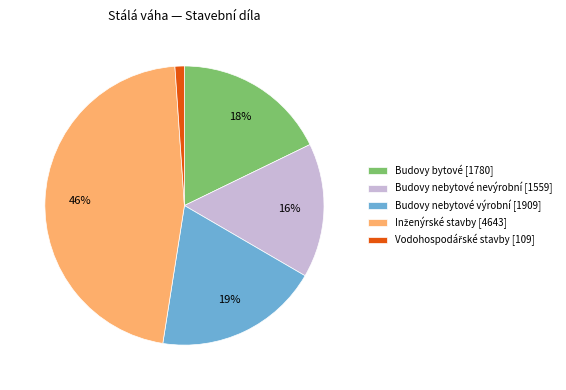

To the nearest percent, what portion does Budovy nebytové nevýrobní represent?

16%